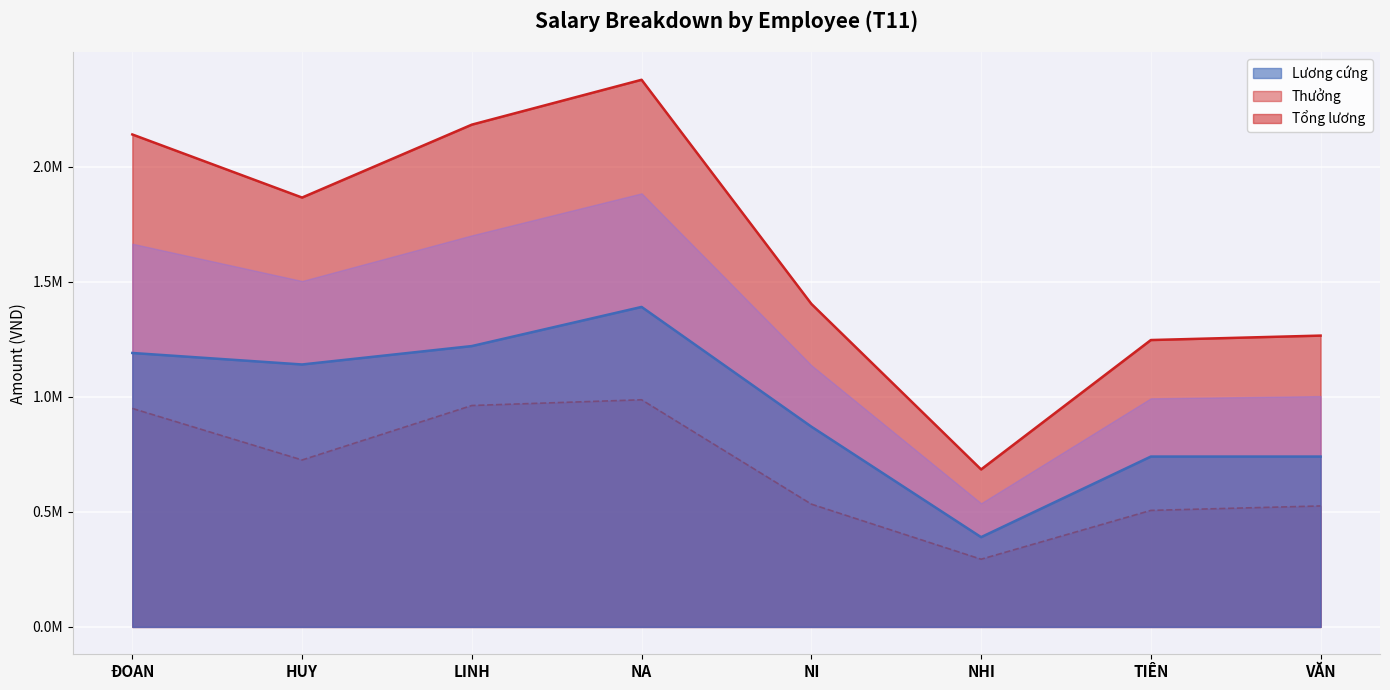

At which label is Tổng lương closest to 1530394?

NI